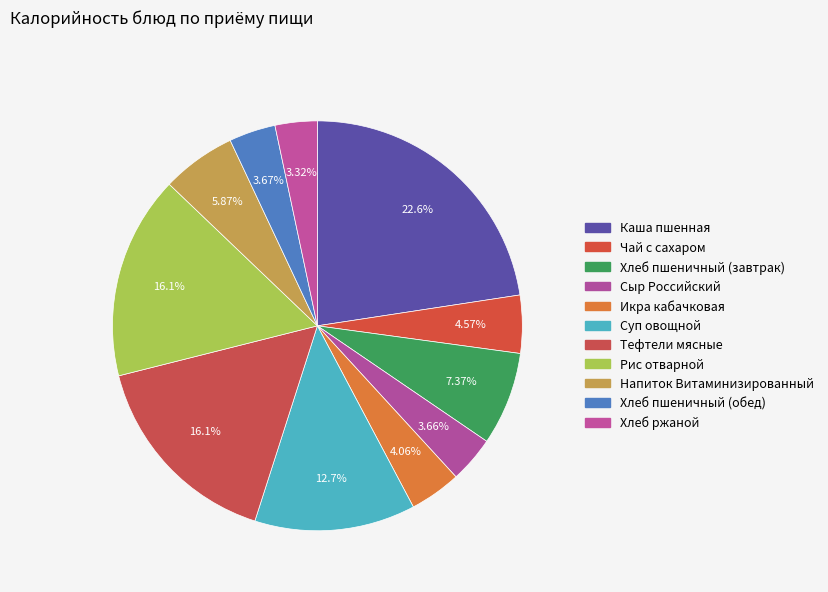

Count the number of slices in the pie.

11